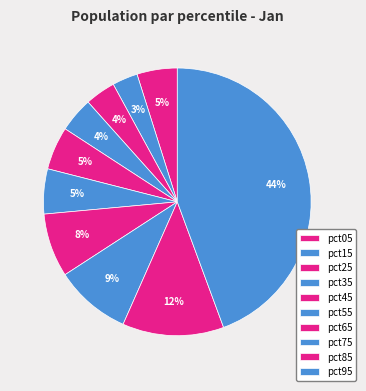

Is there a majority slice in this chart?

No